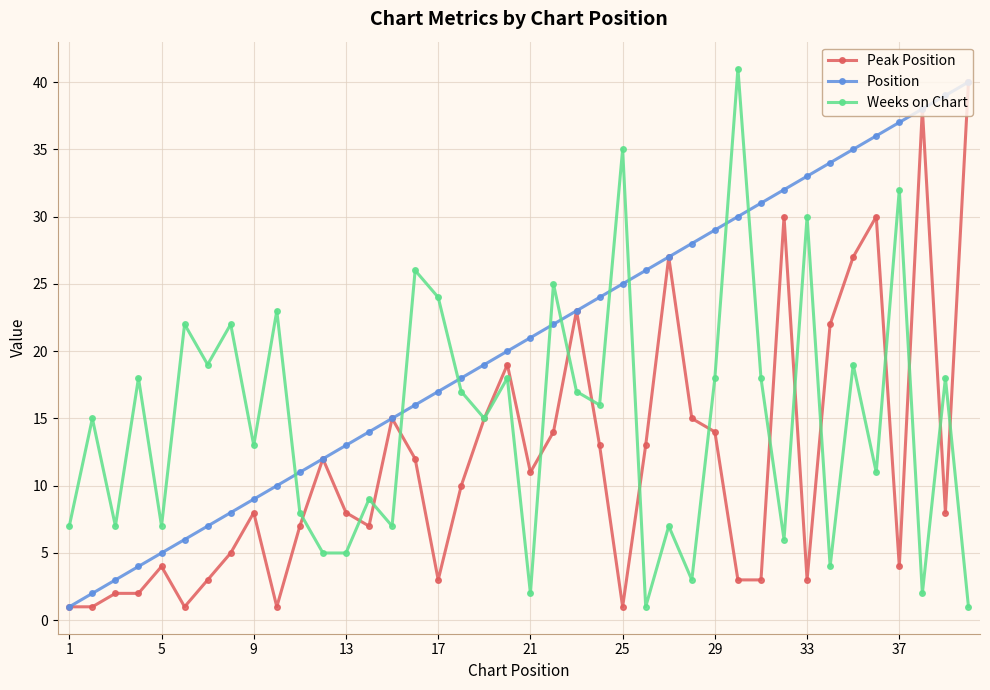

Which series has the largest total across all categories?

Position